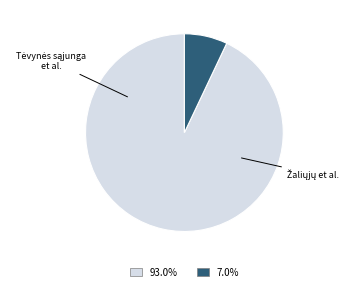

Is there a majority slice in this chart?

Yes